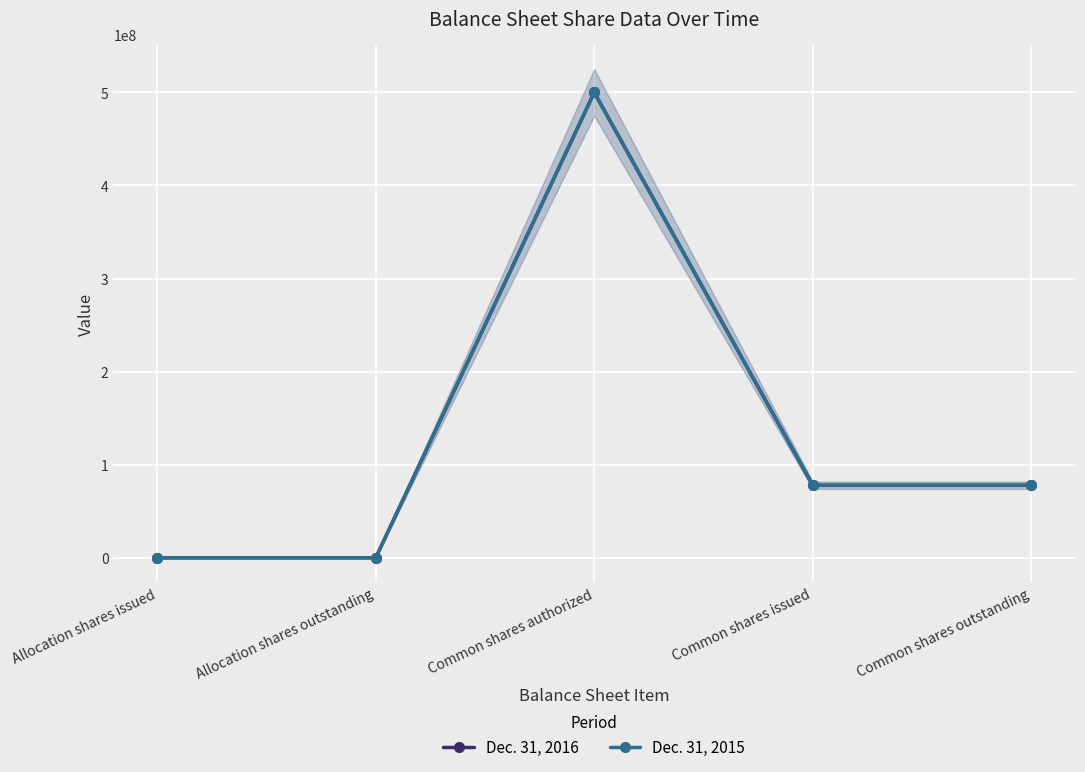

Which category has the highest value in the Dec. 31, 2015 series?

Common shares authorized